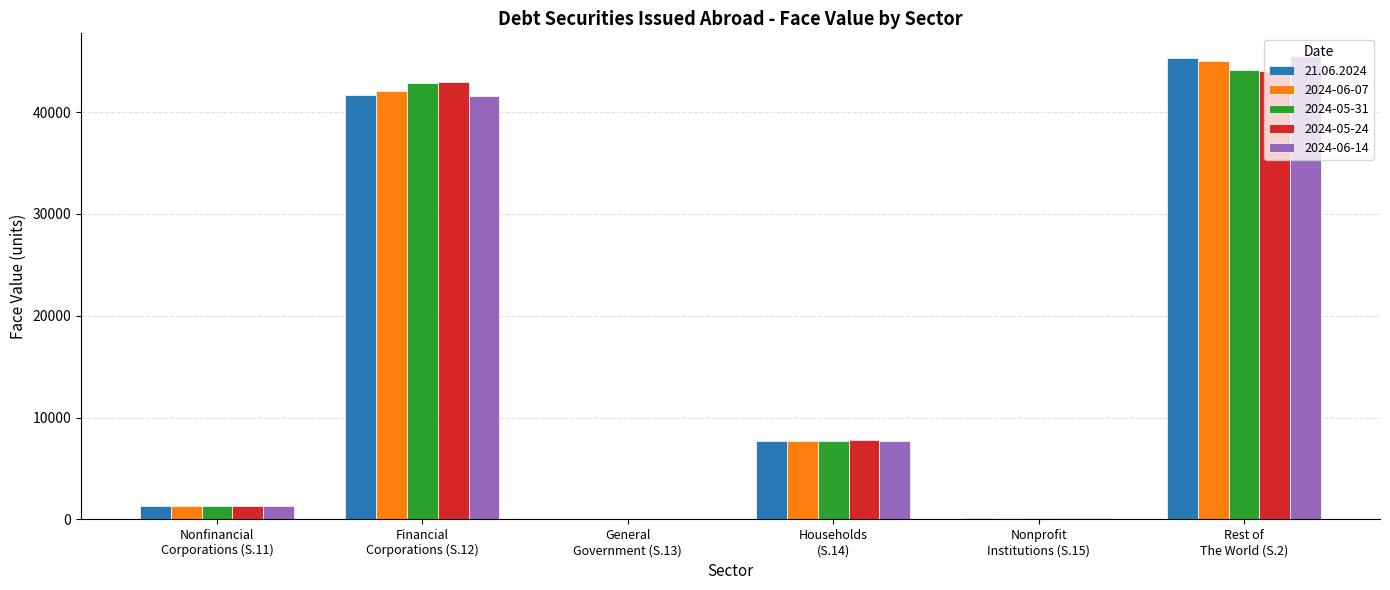

What is the sum of the 2024-05-31 values at Financial
Corporations (S.12) and Nonfinancial
Corporations (S.11)?

44170.3